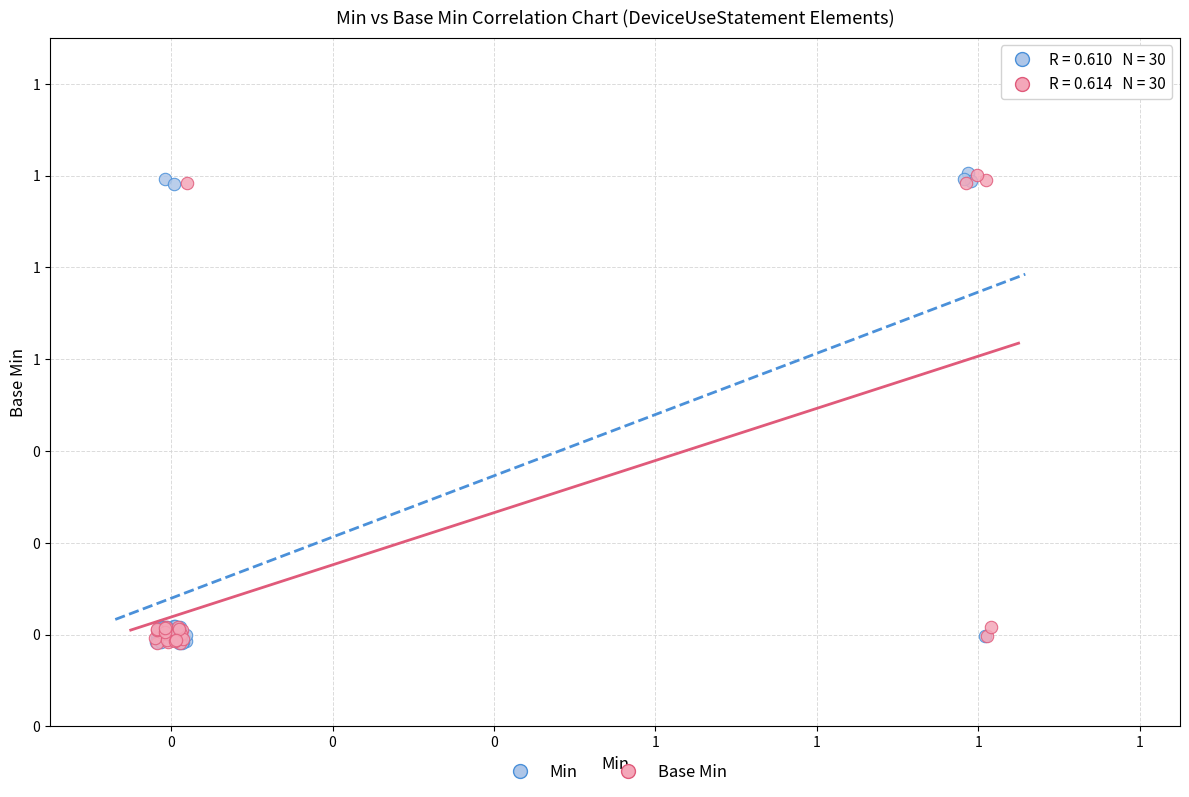

What are all the series names shown in the legend?

Min, Base Min